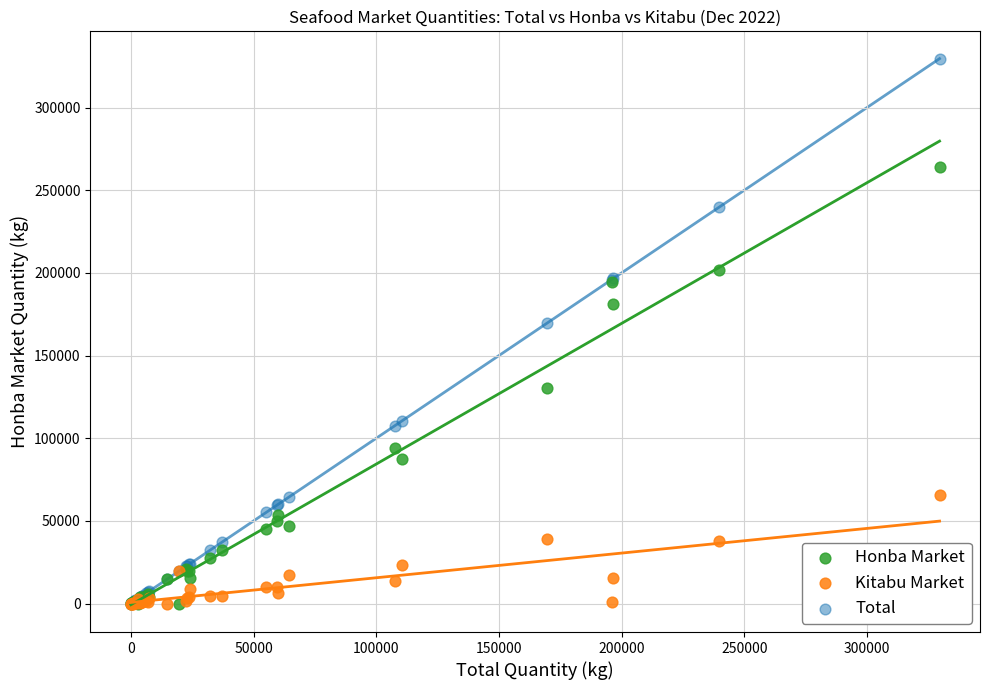

Across all series, what Y value is closest to 164813?

169483